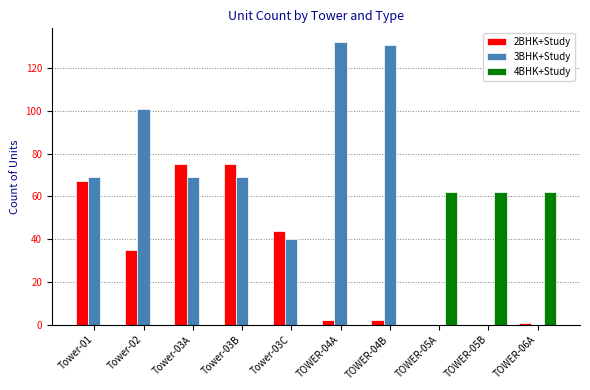

Between Tower-03A and TOWER-05B, which series saw the biggest shift?

2BHK+Study